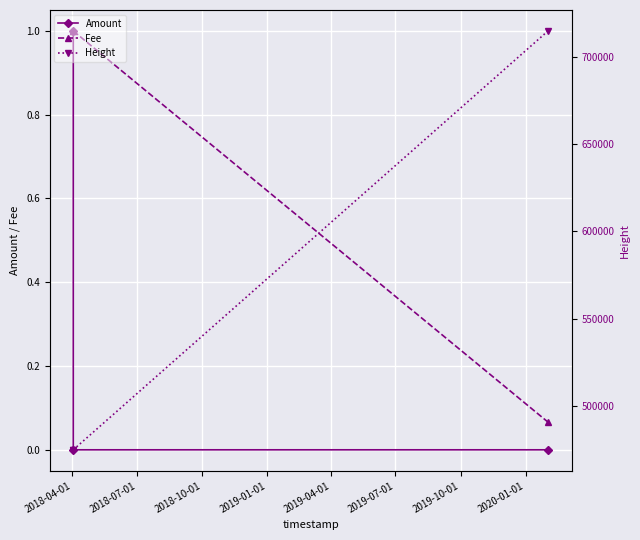

What is the value of the Fee point at the 3rd from the left?

0.1